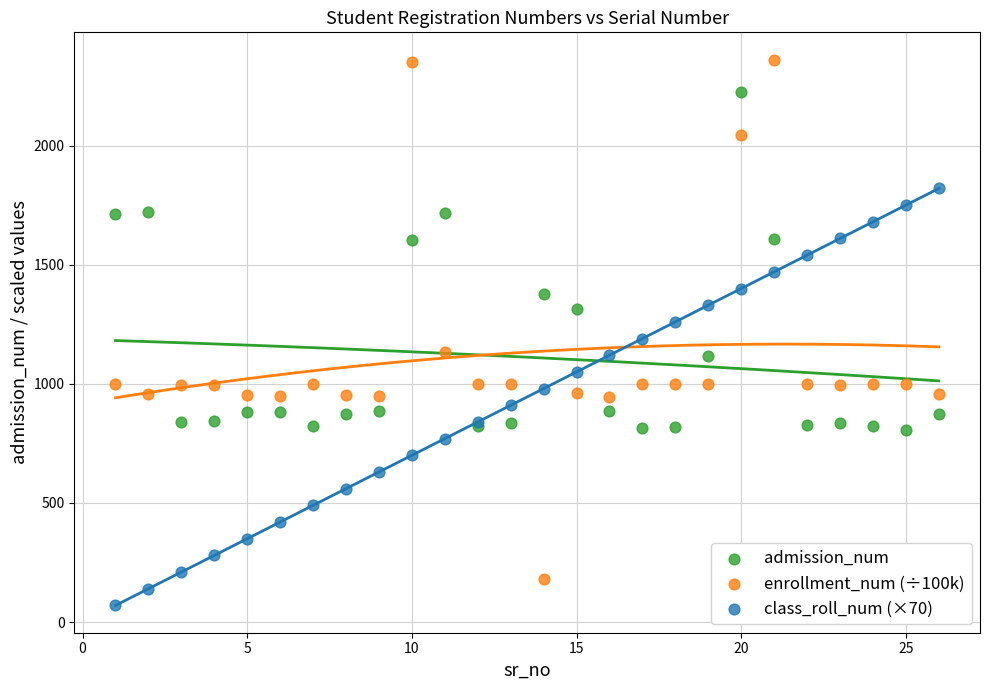

Which series reaches the maximum Y coordinate?

enrollment_num (÷100k)